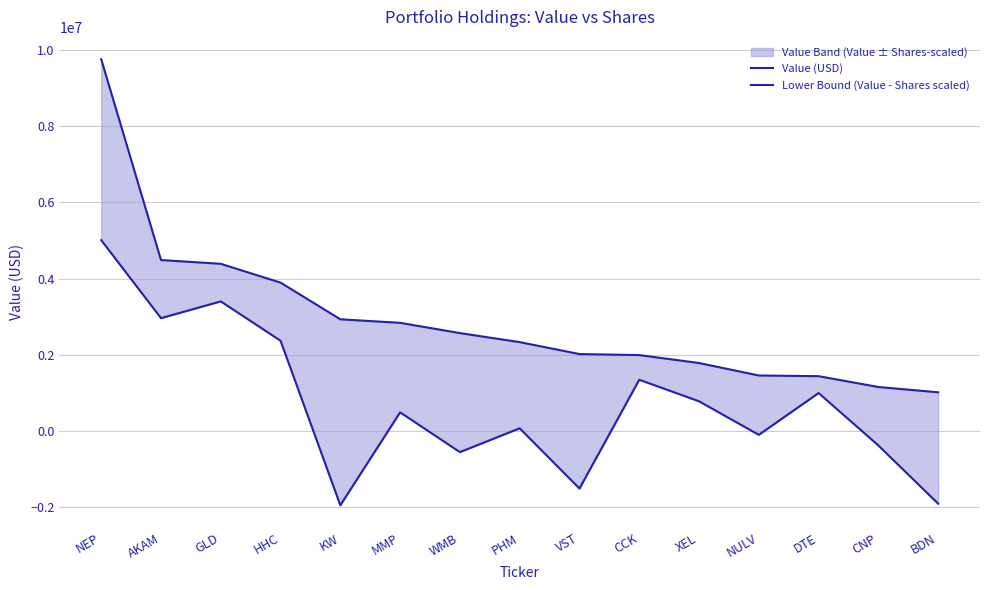

What is the label of the 13th point from the right?

GLD